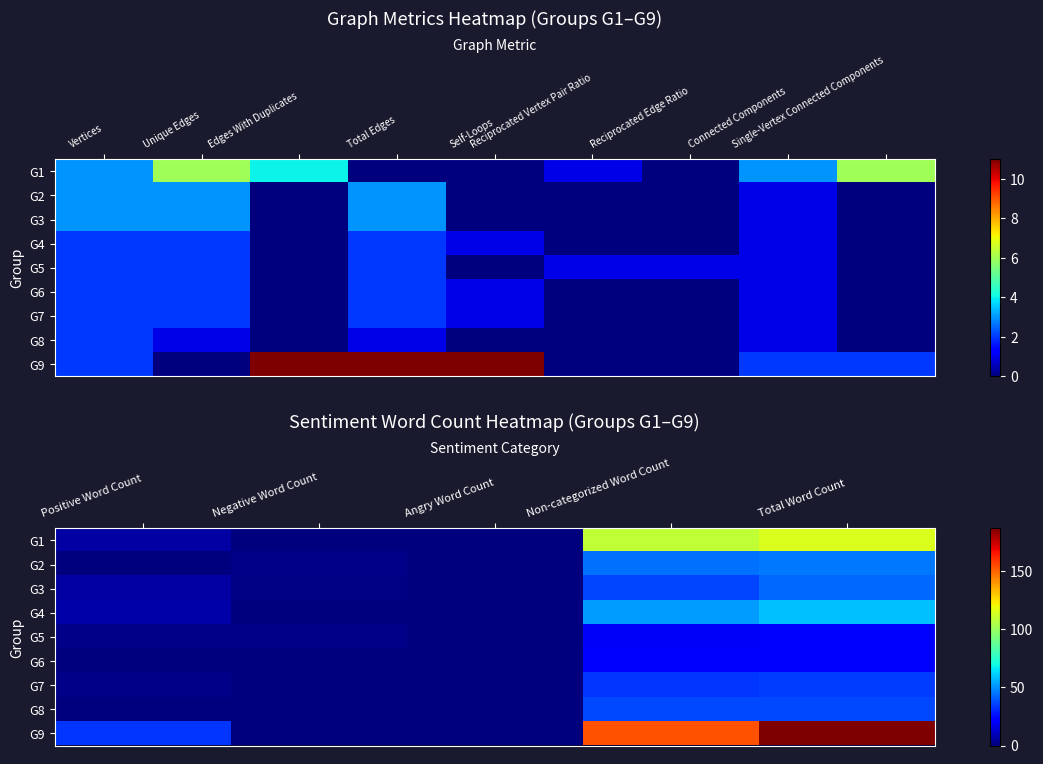

At which category is the sum across all series the highest?

Total Word Count